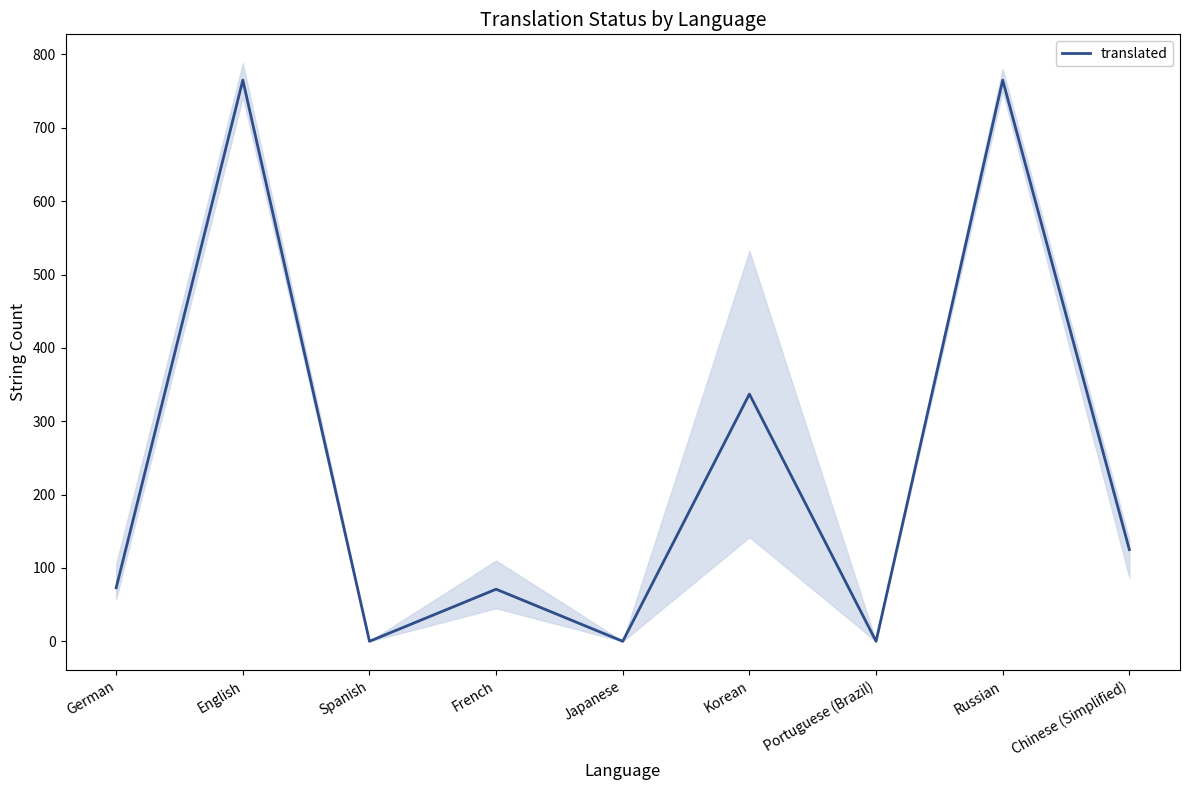

What is the change in value from English to Portuguese (Brazil)?

-765